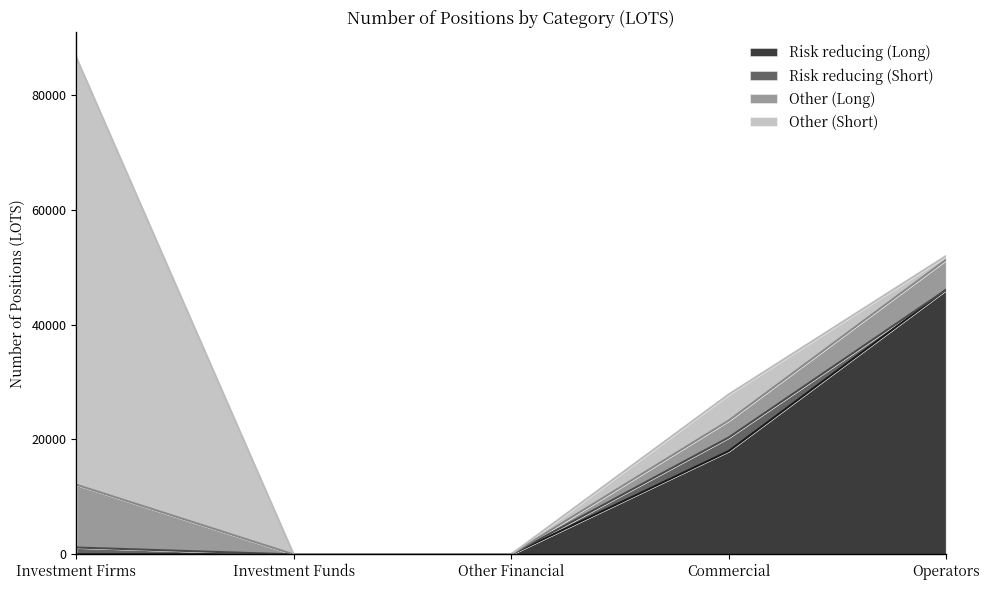

Which category has the highest value in the Other (Long) series?

Investment Firms